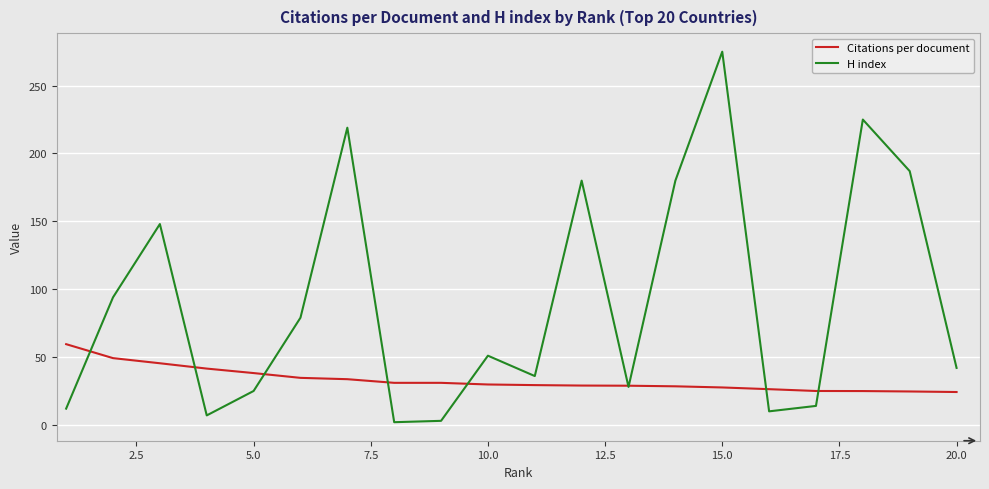

Which series has the largest total across all categories?

H index